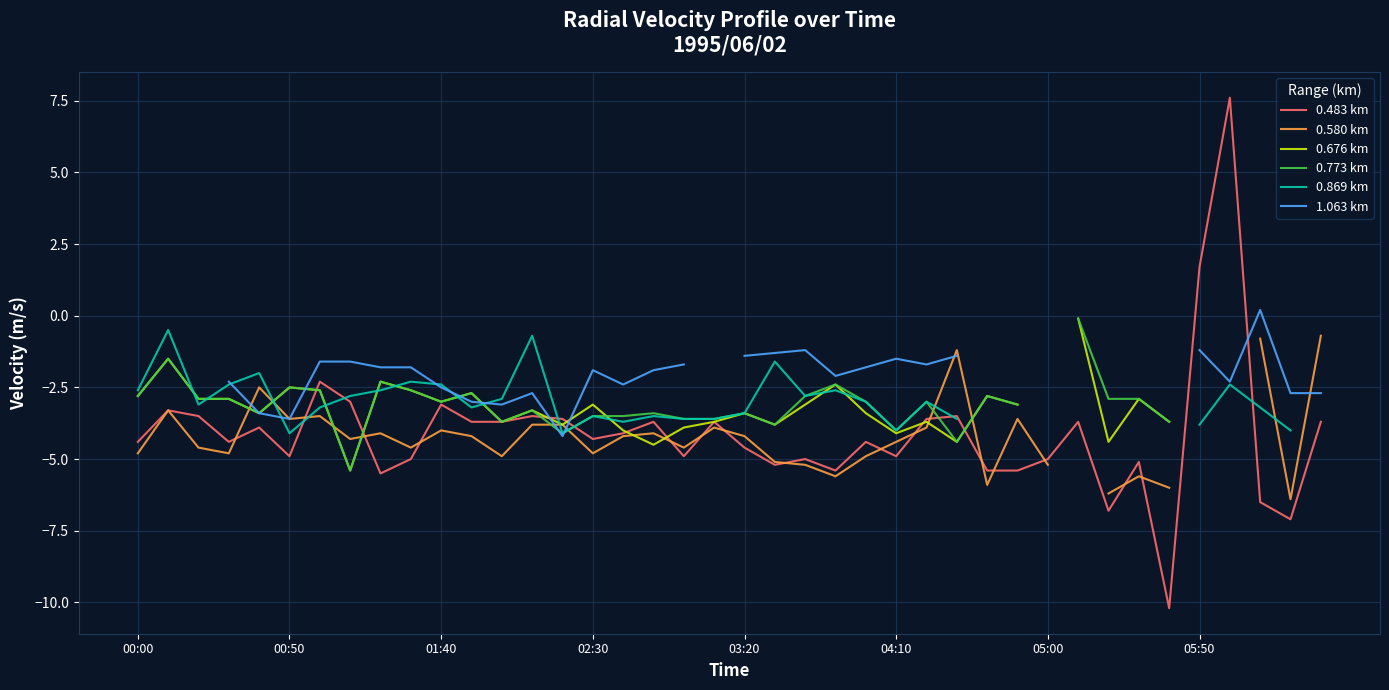

What are all the series names shown in the legend?

0.483 km, 0.580 km, 0.676 km, 0.773 km, 0.869 km, 1.063 km